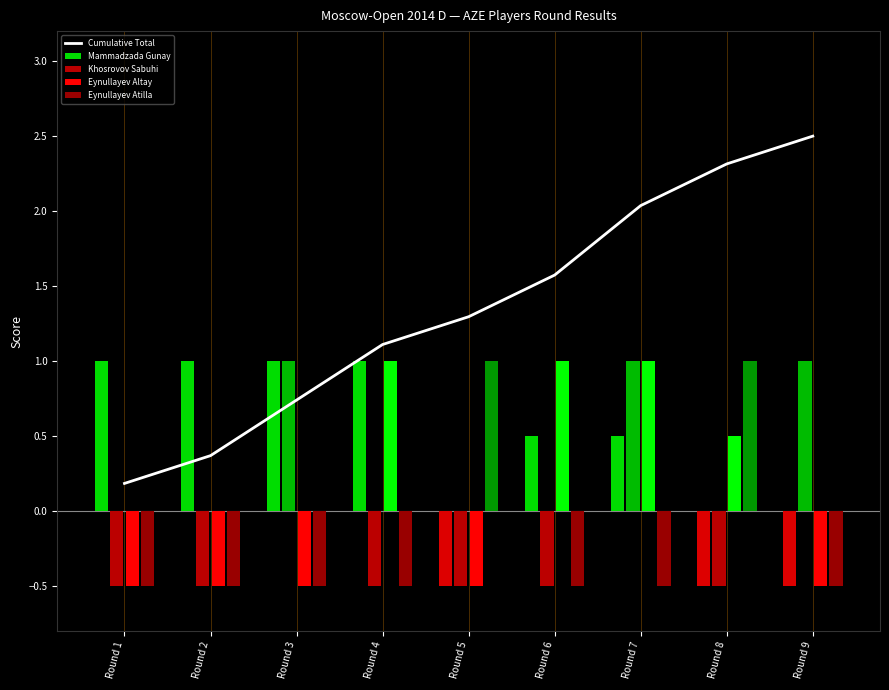

What is the value of the Cumulative Total bar at the 5th from the left?

1.3